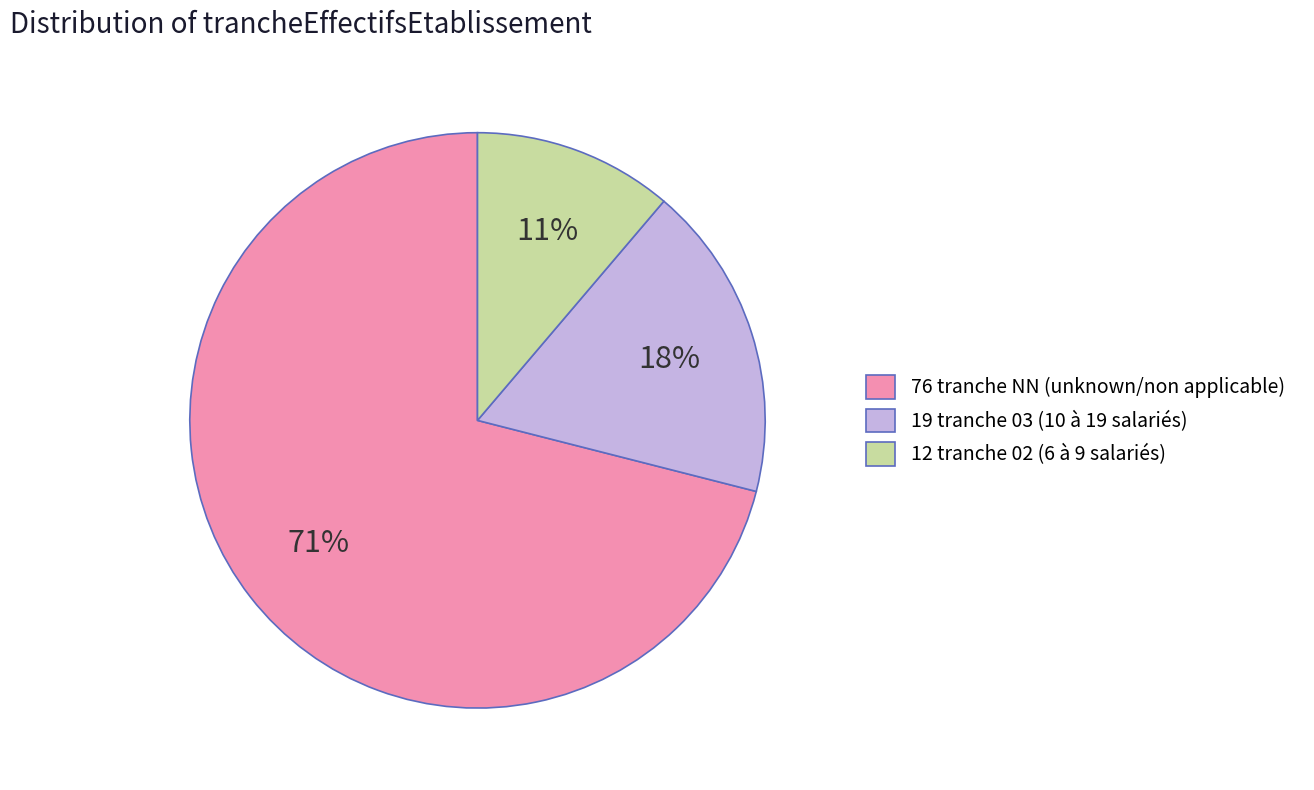

To the nearest percent, what percentage of the pie is 76 tranche NN (unknown/non applicable)?

71%